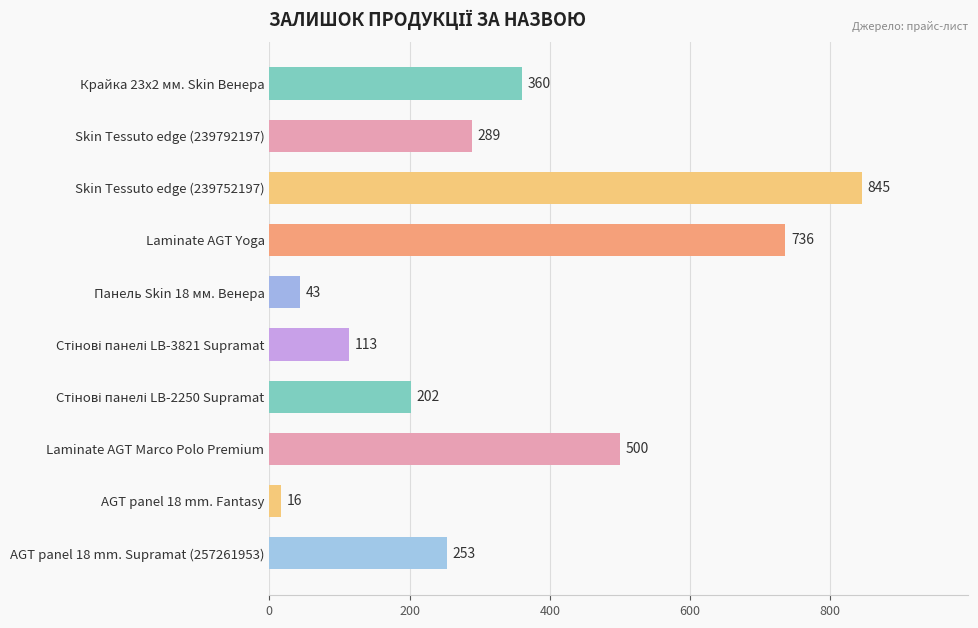

What is the difference between the second highest and second lowest values?

693